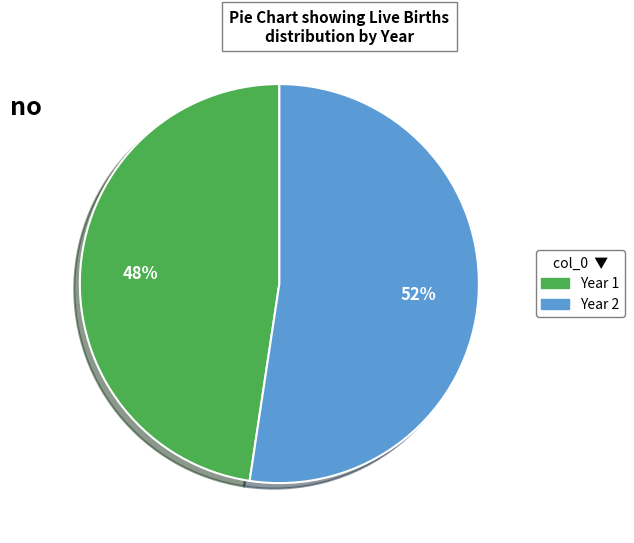

Between Year 2 and Year 1, which is larger?

Year 2